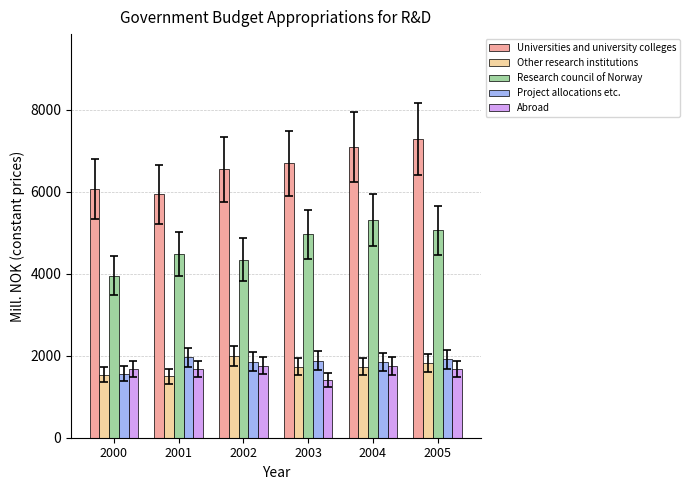

How many data points in Project allocations etc. are above 1878?

3